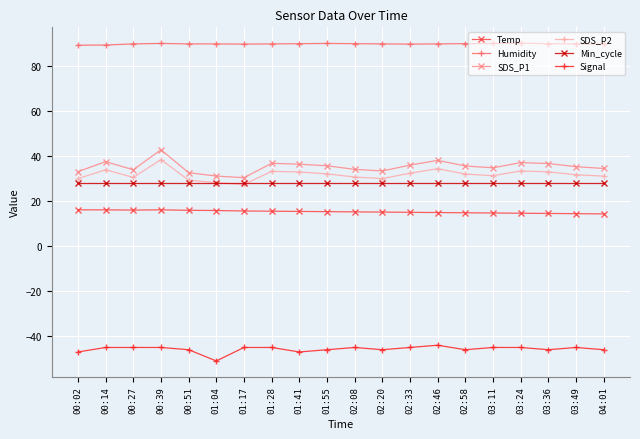

What is the spread (max minus min) of values at 03:11?

135.2